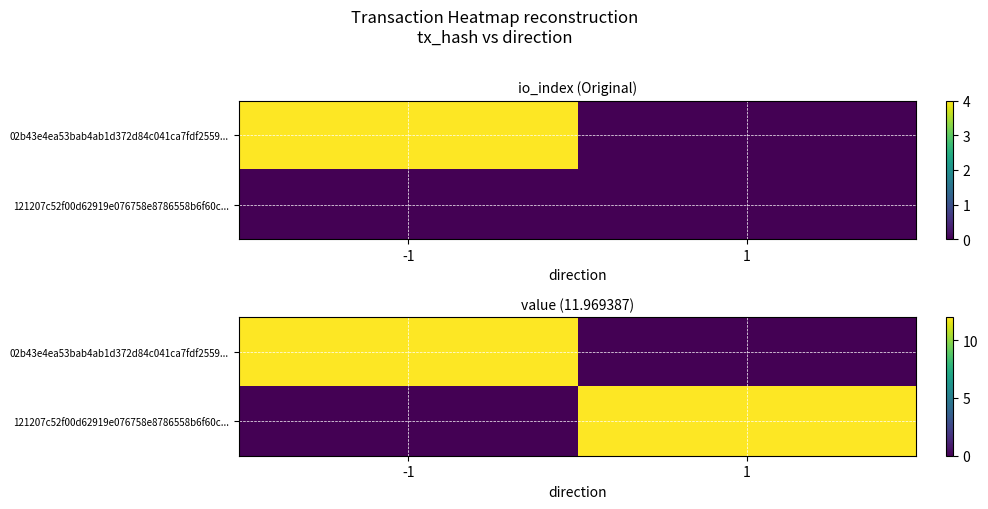

What is the average value of the 121207c52f00d62919e076758e8786558b6f60c... series?

6.0